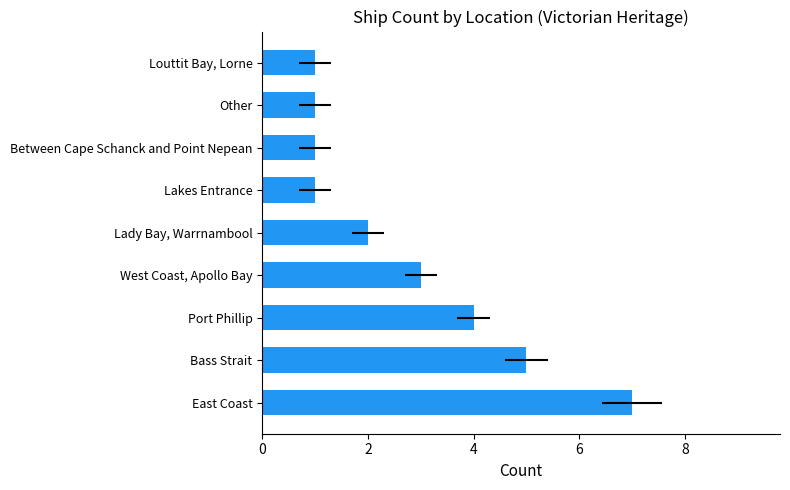

Does the chart contain any negative values?

No